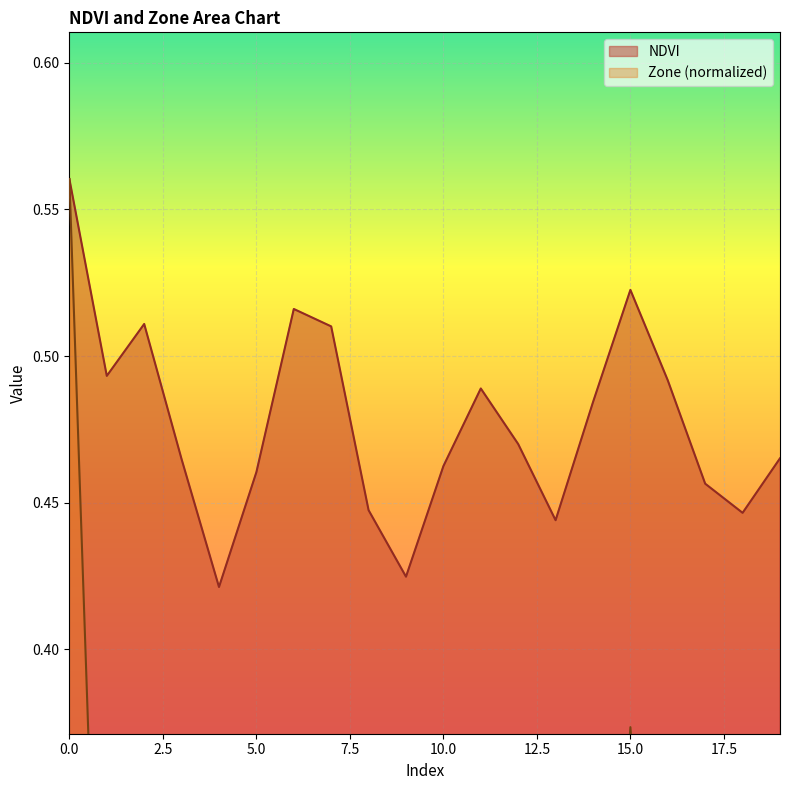

Reading left to right, extract all data points from this chart.

NDVI: 0.6	0.5	0.5	0.5	0.4	0.5	0.5	0.5	0.4	0.4	0.5	0.5	0.5	0.4	0.5	0.5	0.5	0.5	0.4	0.5
Zone: 0.6	0.2	0.2	0.0	0.0	0.0	0.2	0.2	0.0	0.0	0.0	0.2	0.0	0.0	0.2	0.4	0.2	0.0	0.0	0.0